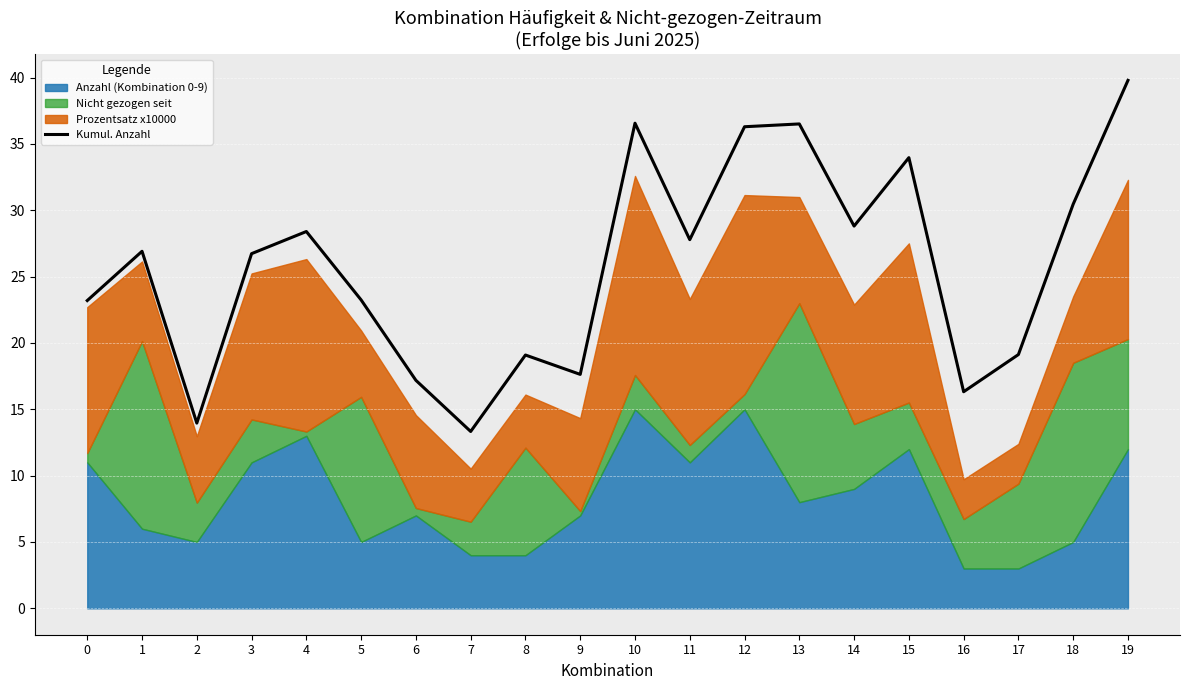

The chart shows a value of 10.0 at 12. True or false?

False